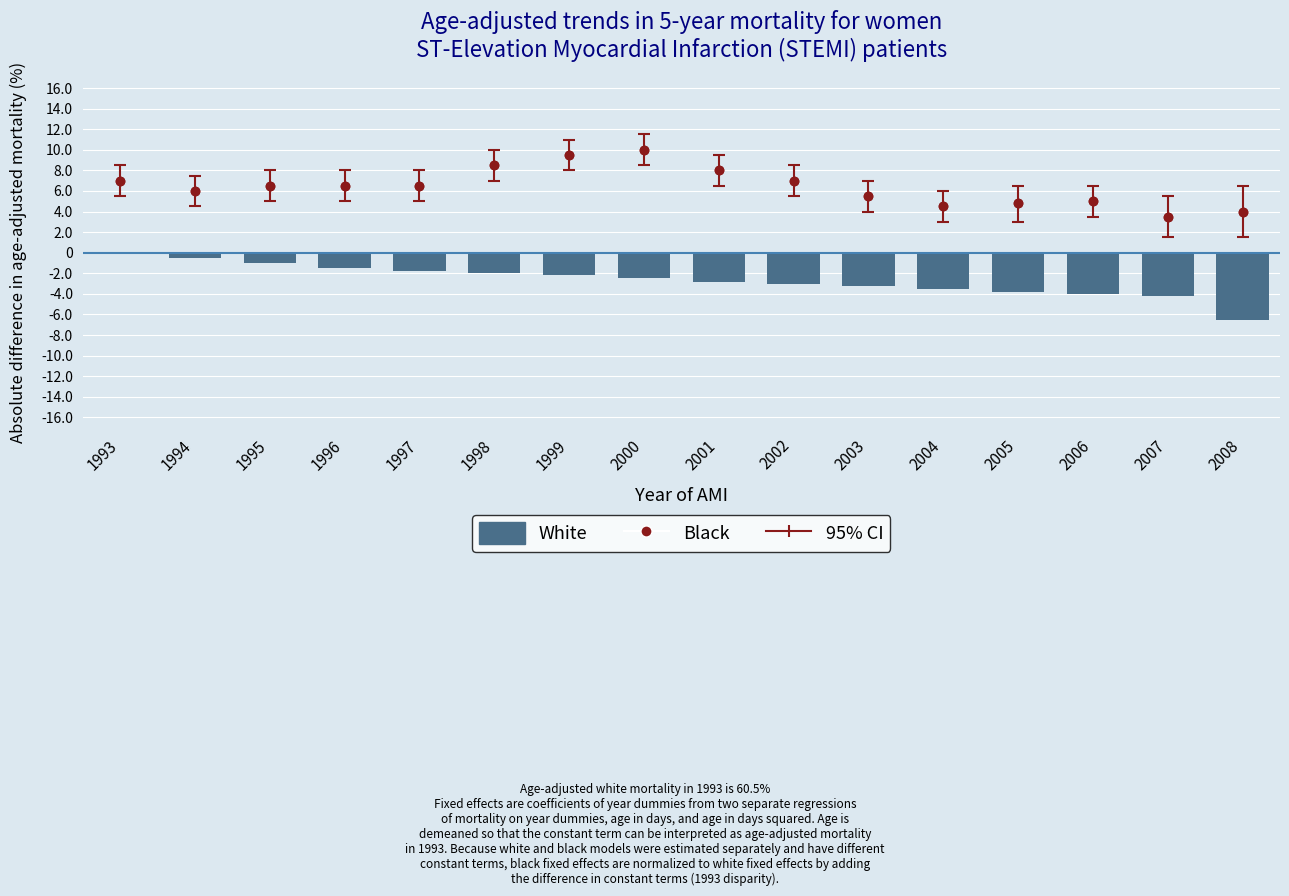

What is the change in value from 1993 to 2000?

-2.5